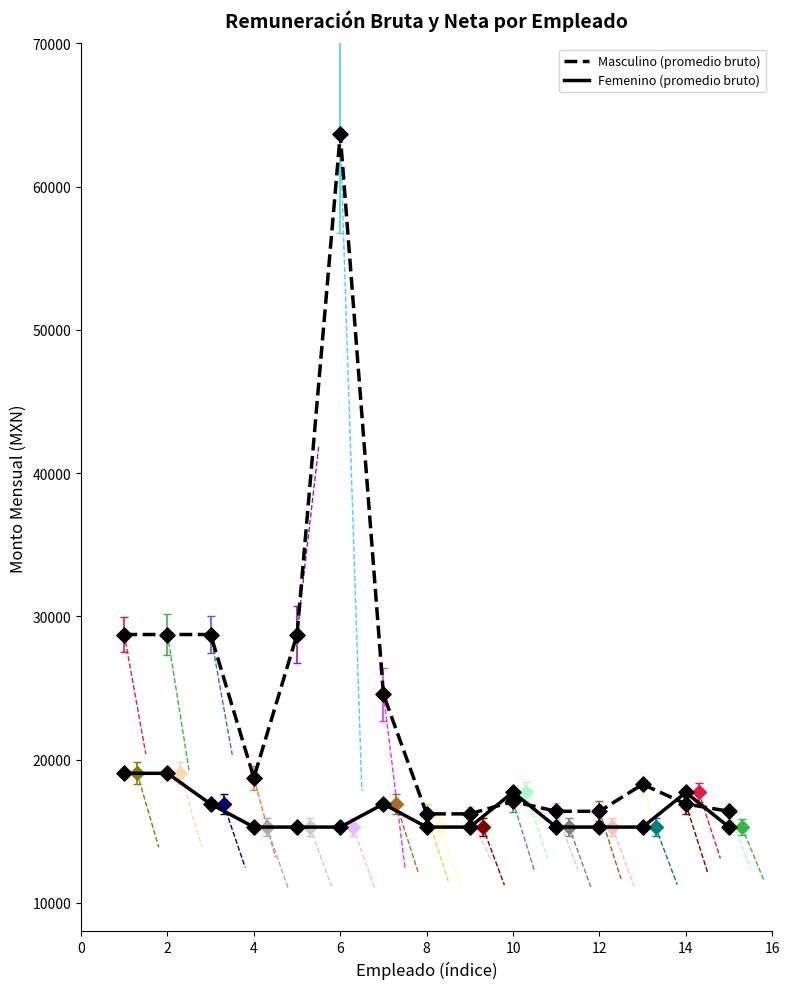

Which series has the largest range (max minus min)?

Masculino (promedio bruto)